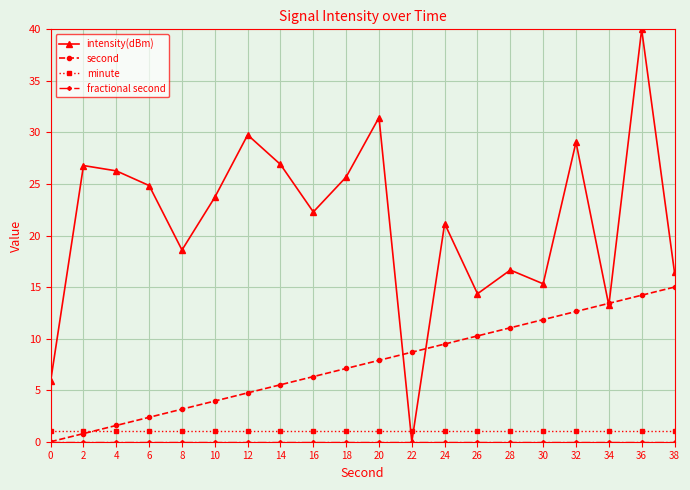

True or false: minute and intensity(dBm) intersect in this chart.

True